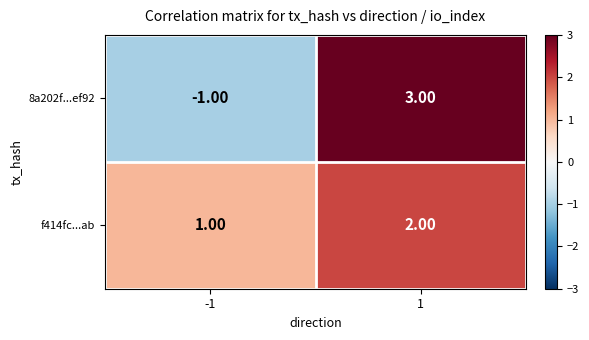

Which series has the widest spread of values?

8a202f...ef92